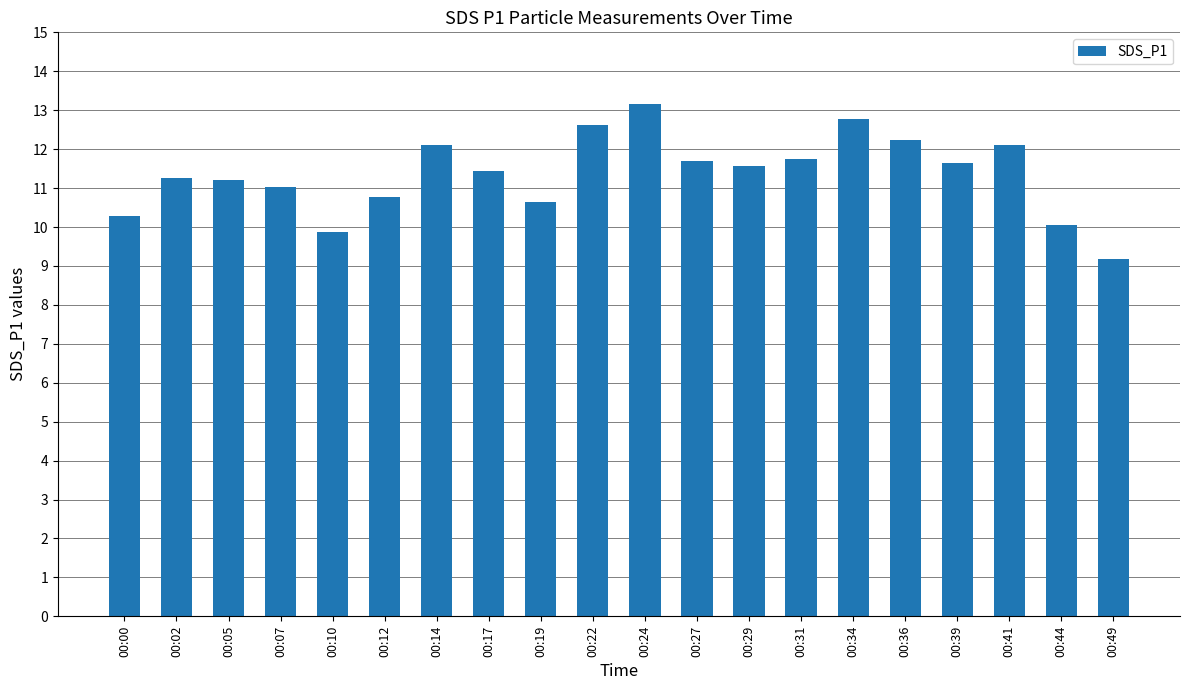

Count the number of categories in the chart.

20